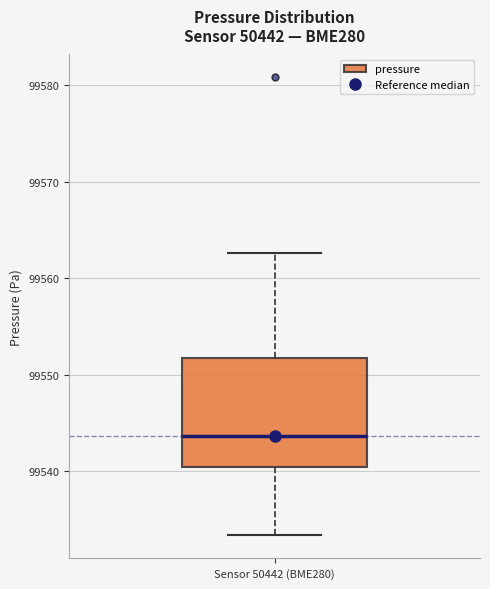

Read this box plot against the y-axis: the position of the median line, the range covered by the box, and the ends of both whiskers. The values are not printed on the chart, so give them approximately, as read against the axis.

median 99544, box 99540 to 99552, whiskers 99533 to 99563